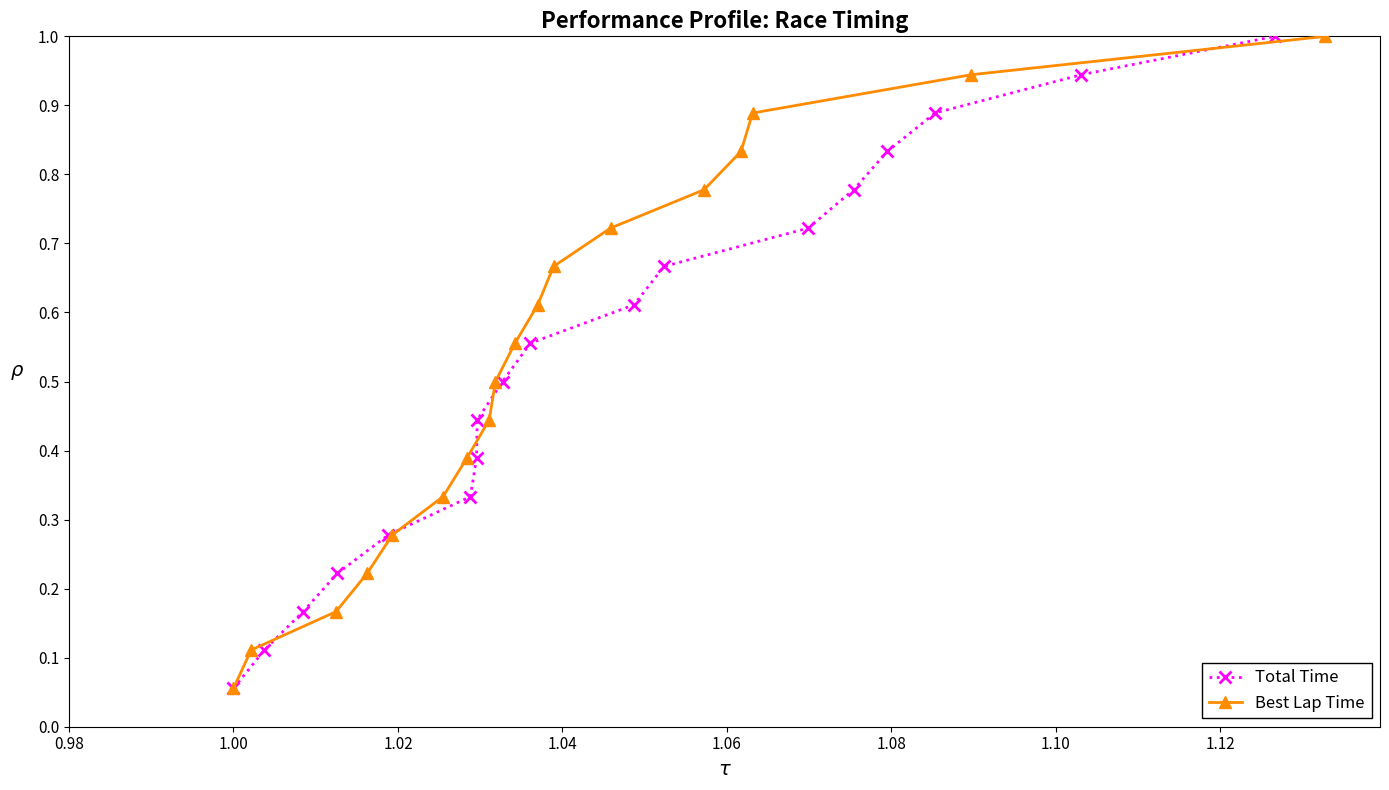

True or false: Total Time has more than 2 interior local peaks.

False